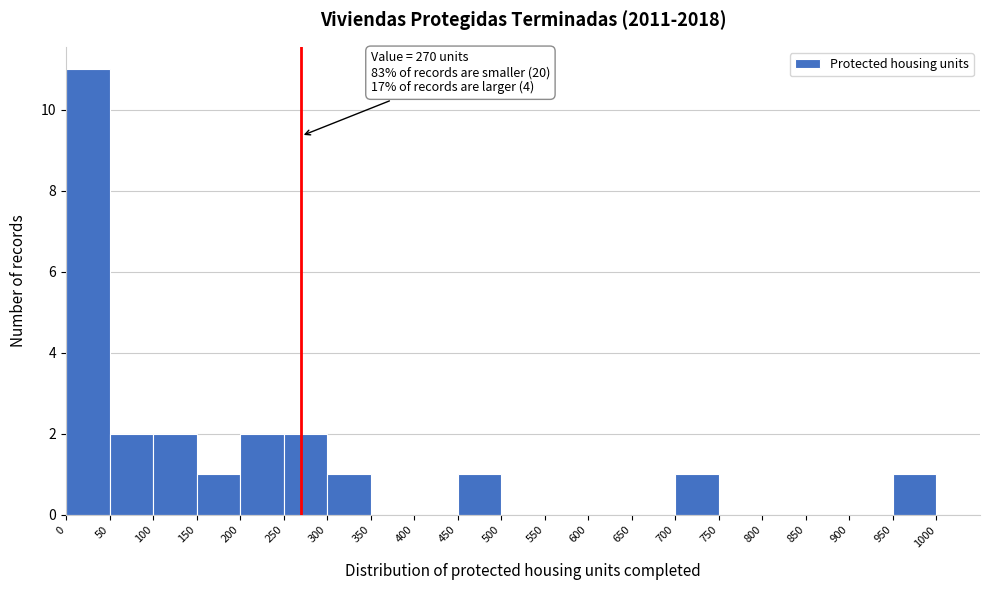

Which range on the x-axis has the tallest bar?

0 to 50